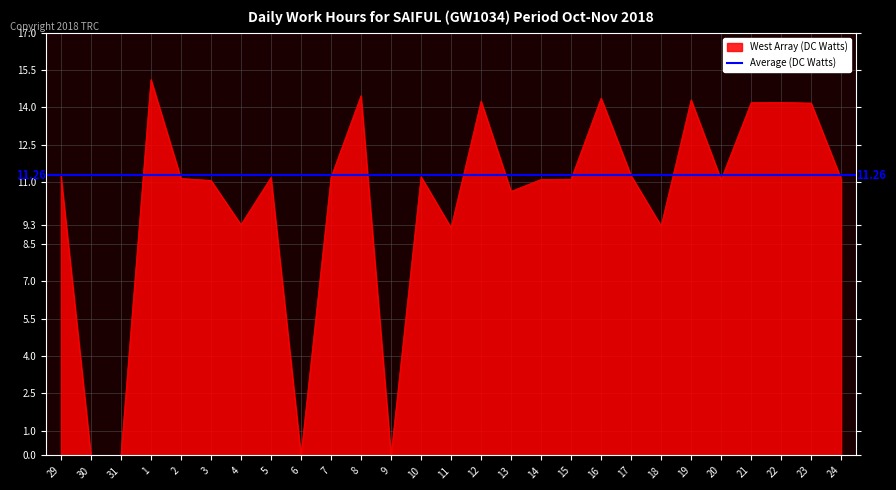

Between 16 and 3, which is larger?

16